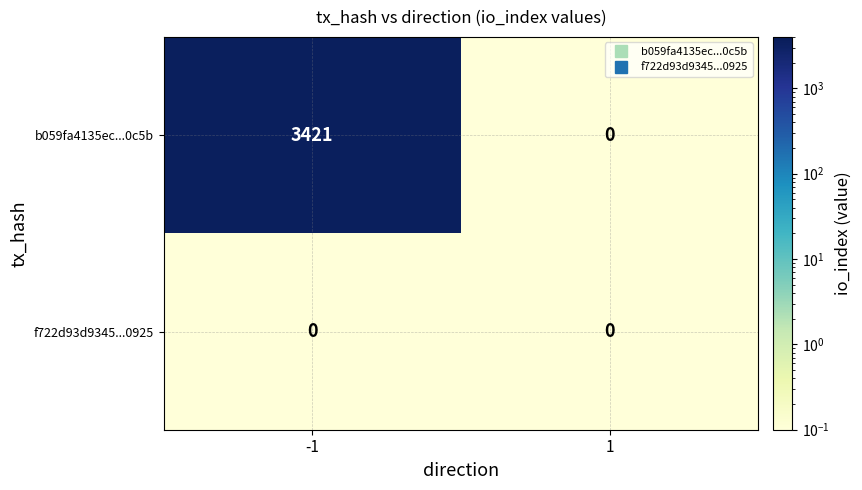

Rank the categories by b059fa4135ec...0c5b value from highest to lowest.

-1, 1